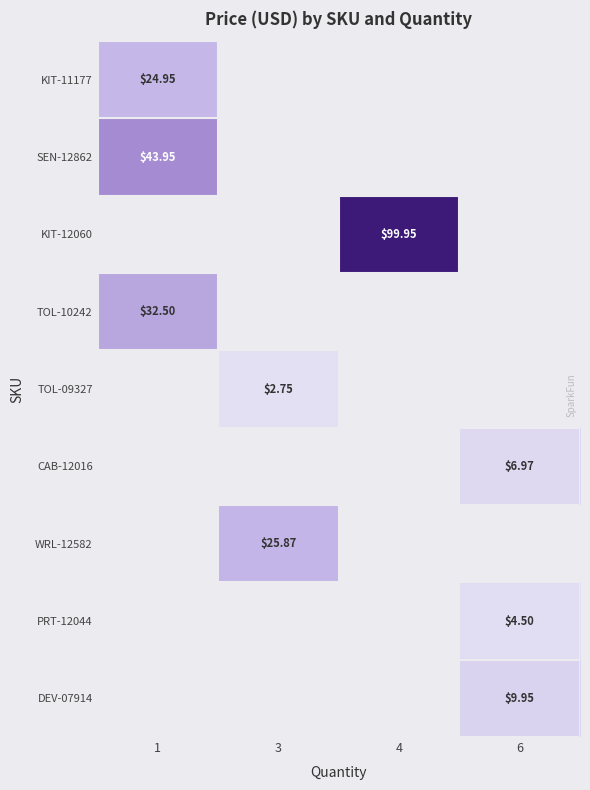

Is the value of KIT-11177 at 6 greater than the value of DEV-07914 at 4?

No